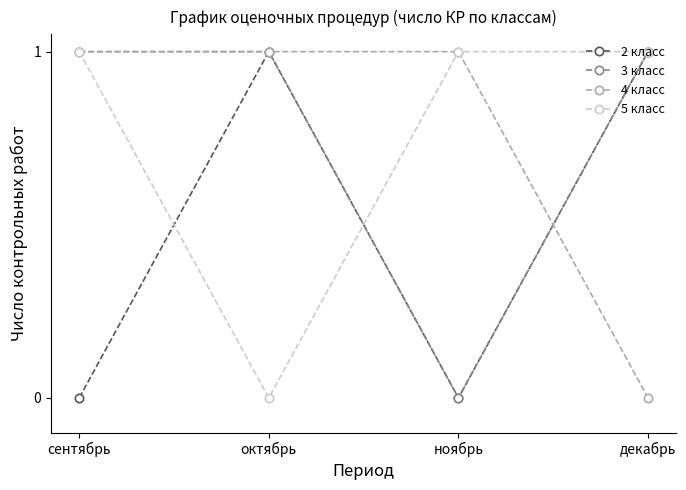

Is this an area chart (filled region under the line)?

No